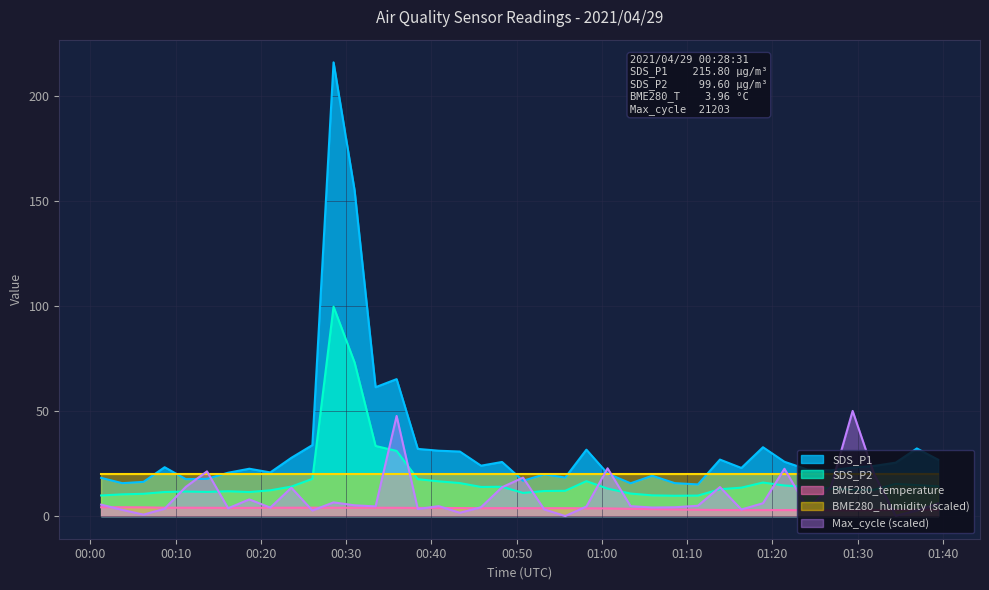

What is the highest value of the SDS_P1 series?

215.8